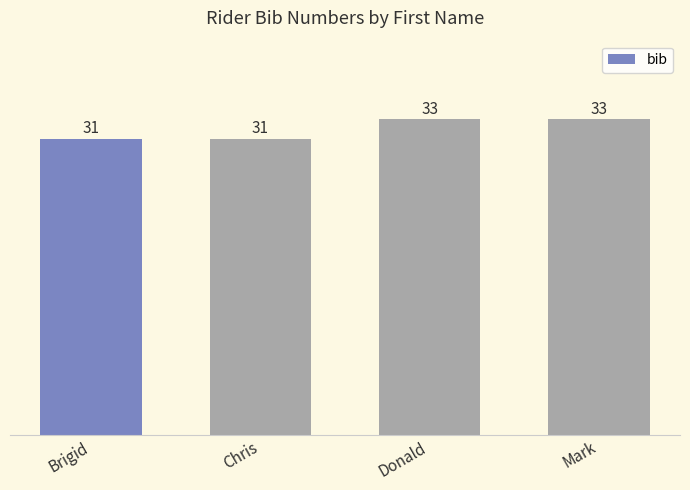

Read the value at Brigid.

31